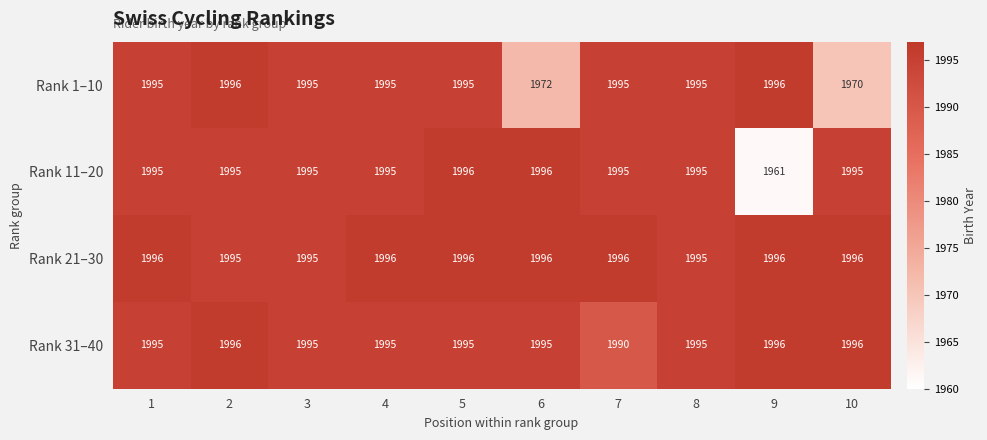

The value of Rank 11–20 at 9 is 1961. True or false?

True